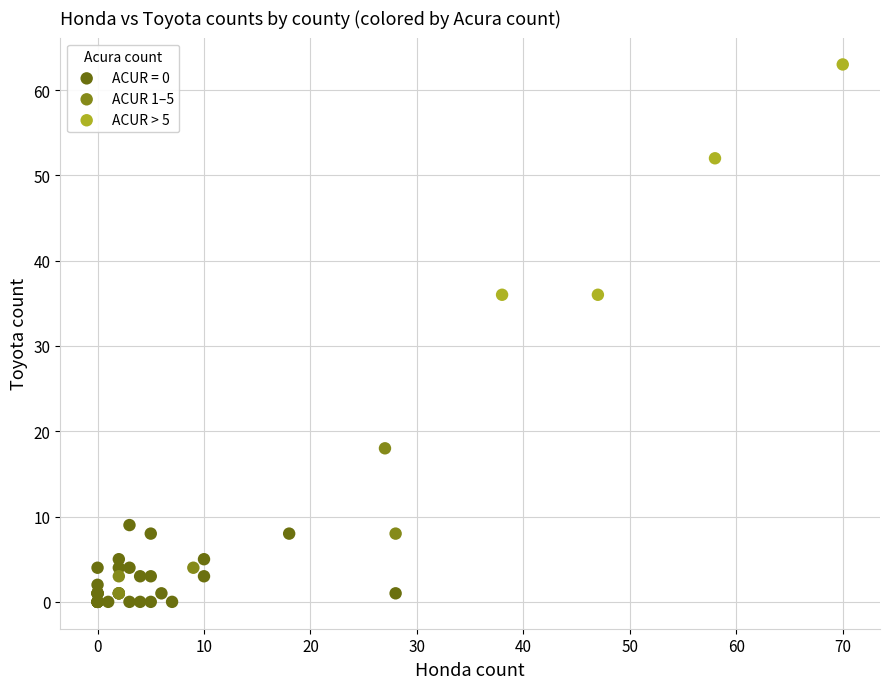

Which series has the widest spread of Y values?

ACUR > 5